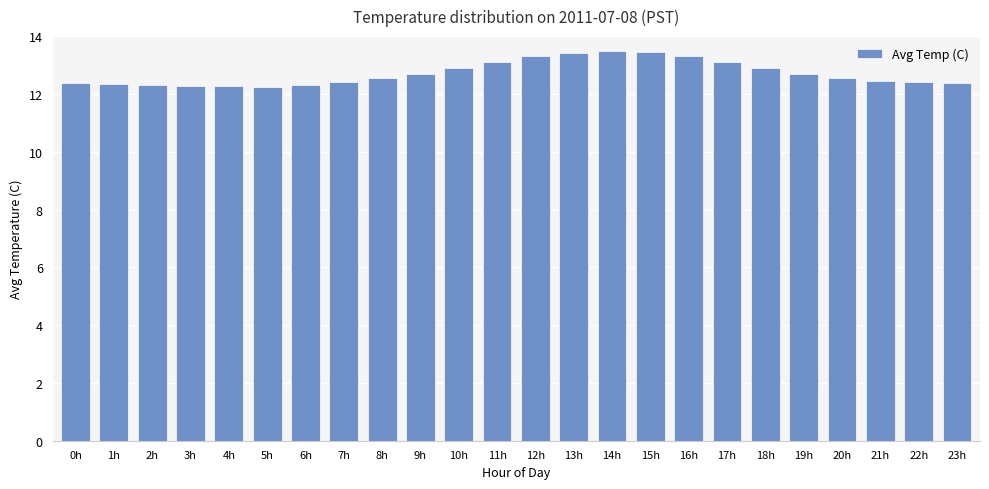

What is the maximum value shown in the chart?

13.5